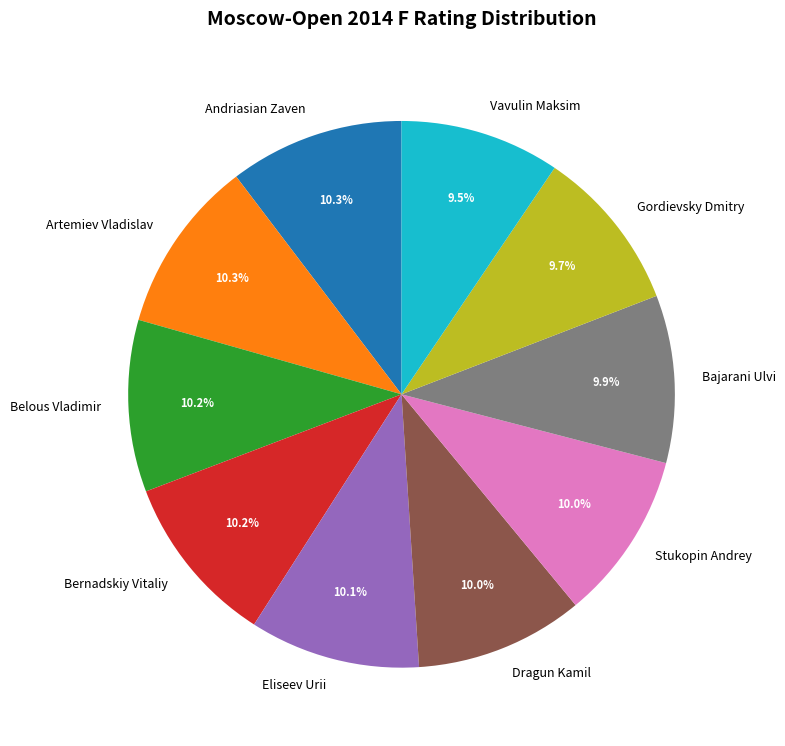

To the nearest percent, what portion does Gordievsky Dmitry represent?

10%